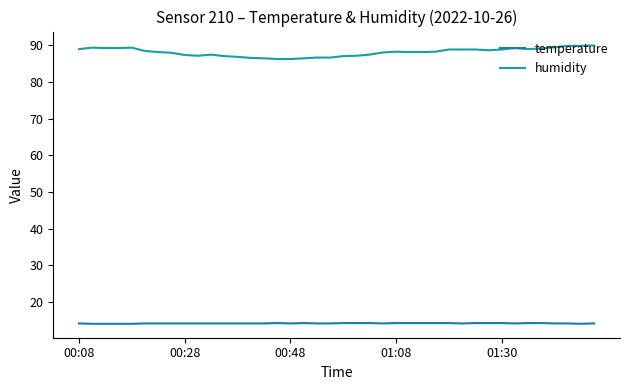

What is the highest value of the temperature series?

14.3